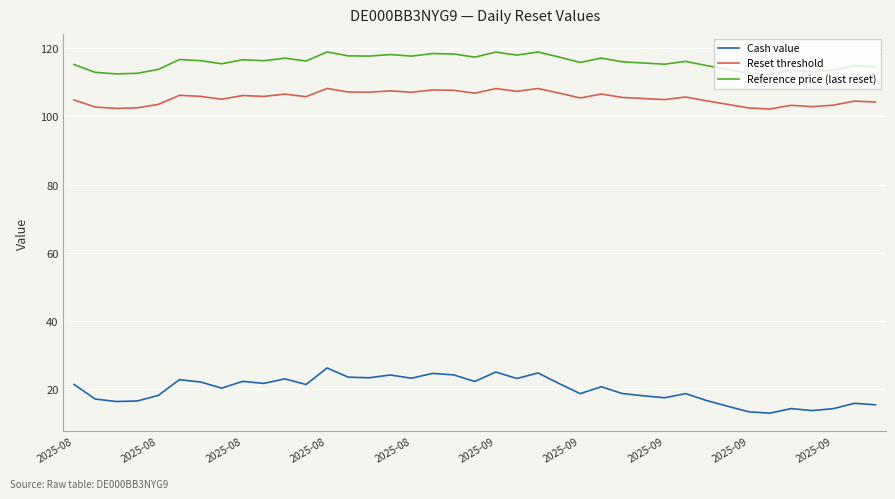

What is the greatest value displayed?

118.9